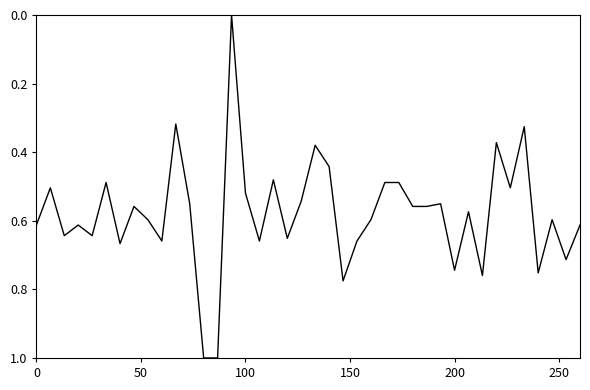

What is the difference between the maximum and minimum values?

1.0